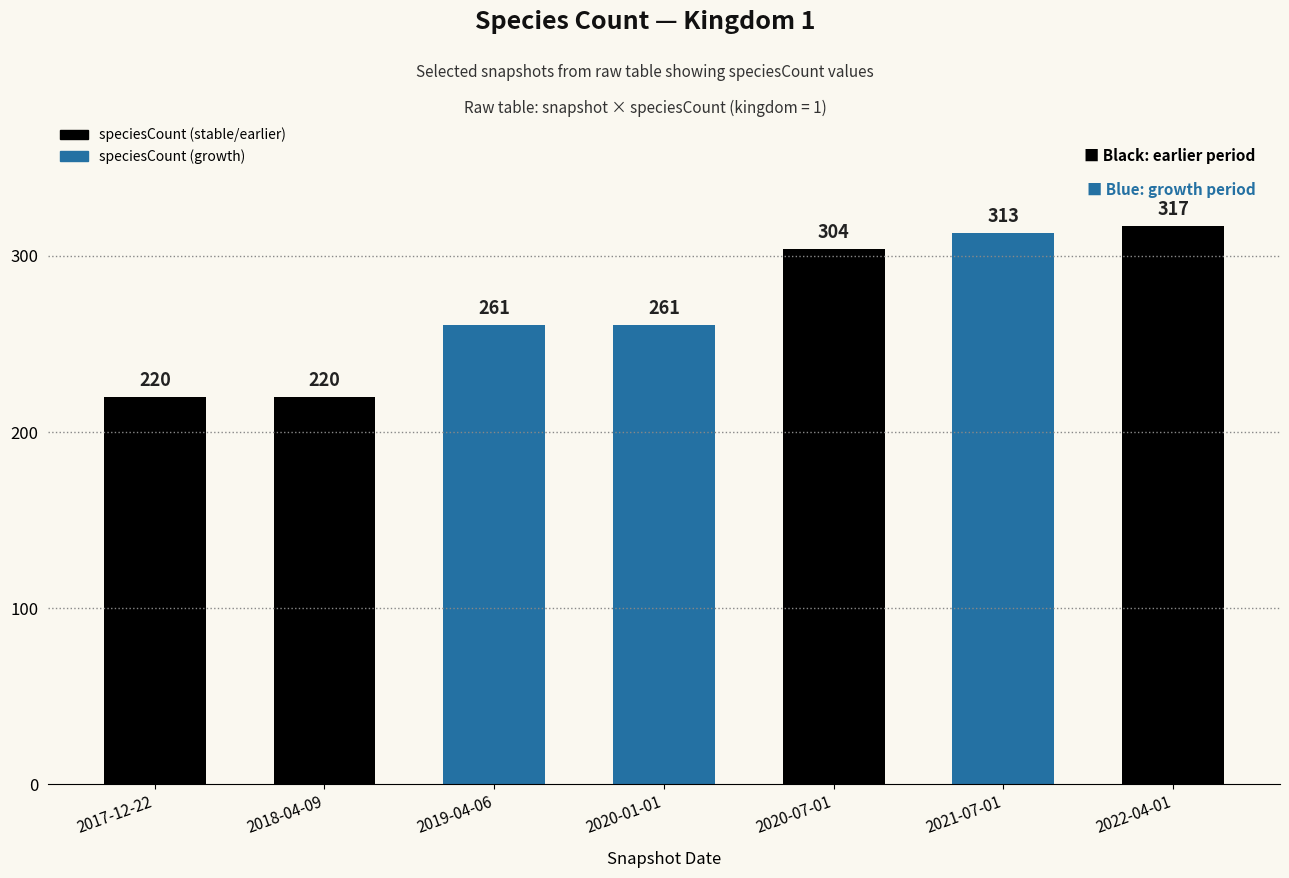

What is the greatest value displayed?

317